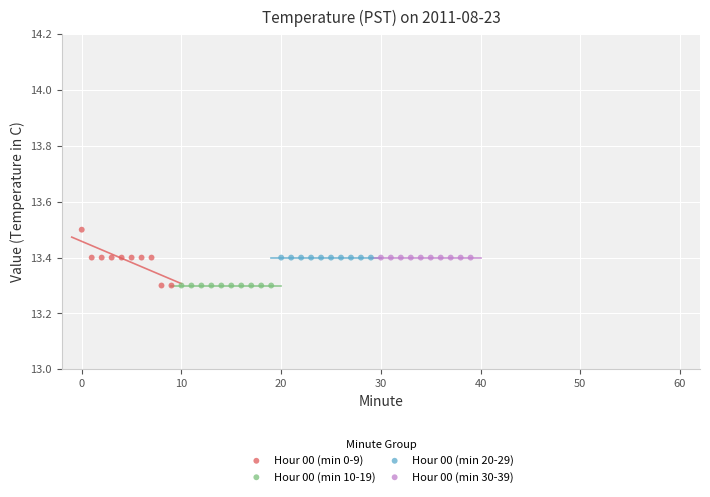

Which series contains the highest Y value?

Hour 00 (min 0-9)